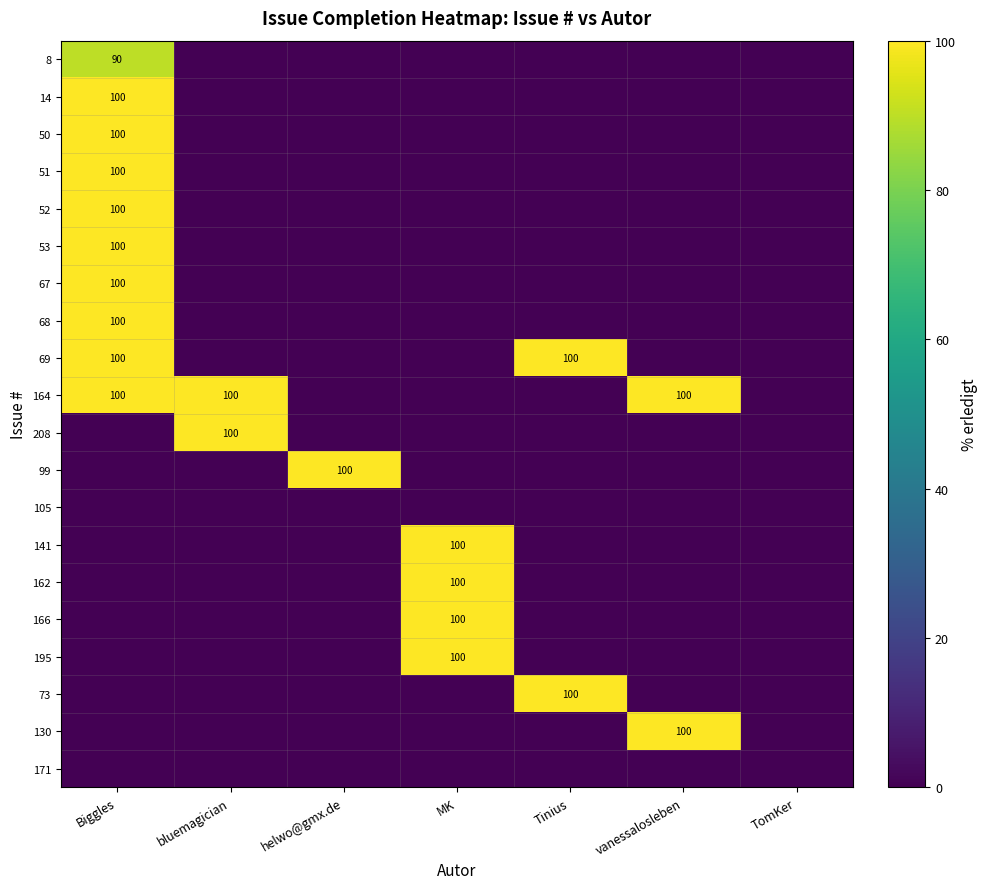

The value of 73 at Tinius is 173. True or false?

False